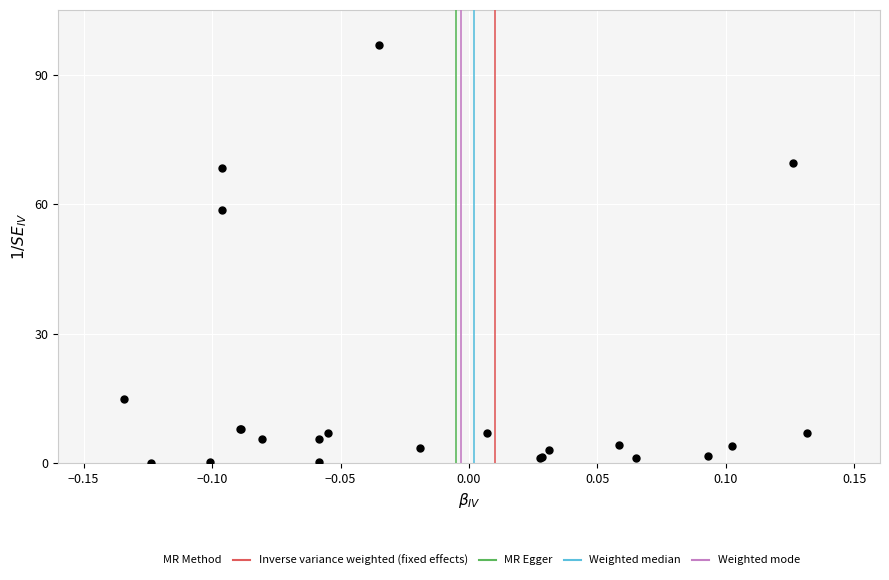

What Y value in the scatter plot is closest to 48?

58.7